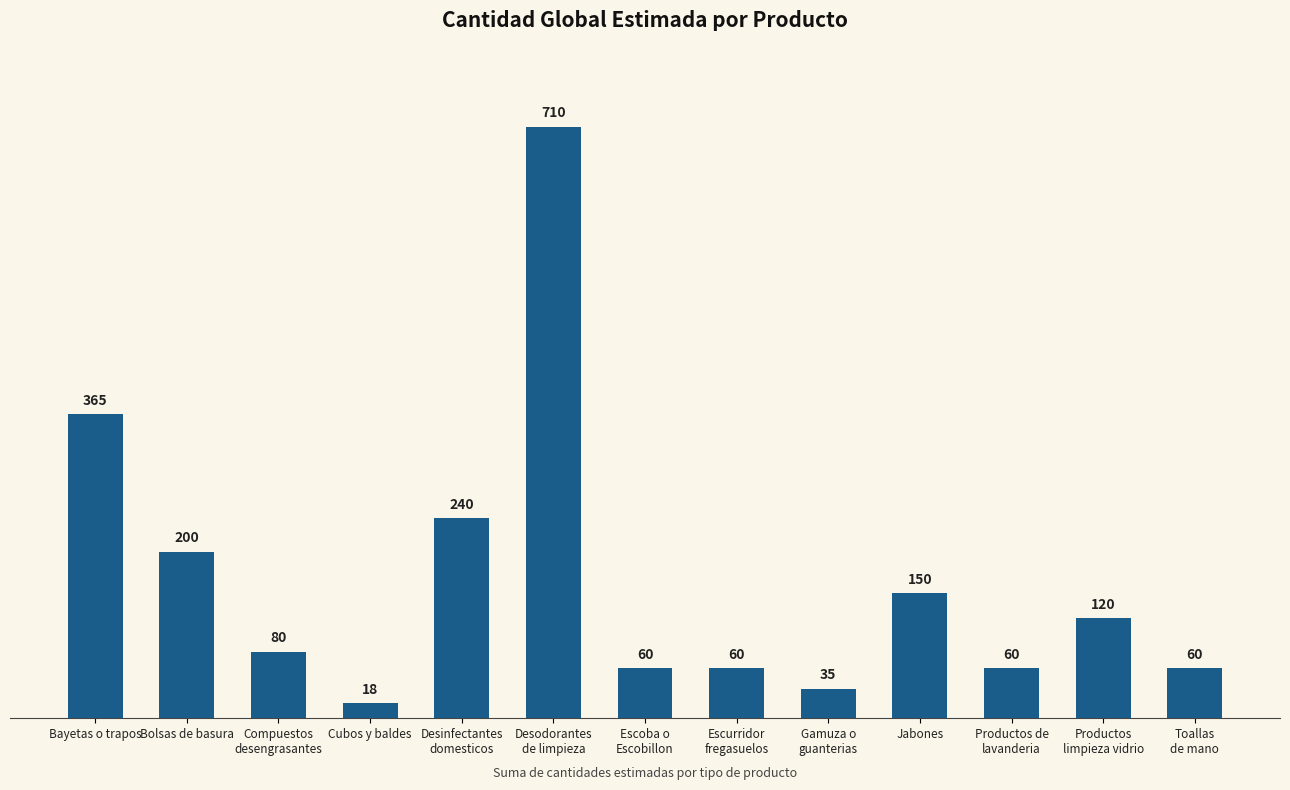

What is the value of the 10th bar from the left?

150